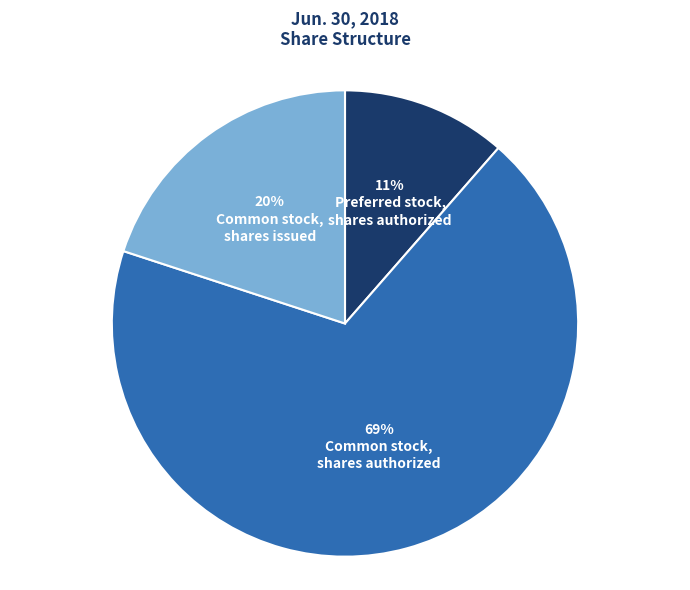

Is there a majority slice in this chart?

Yes